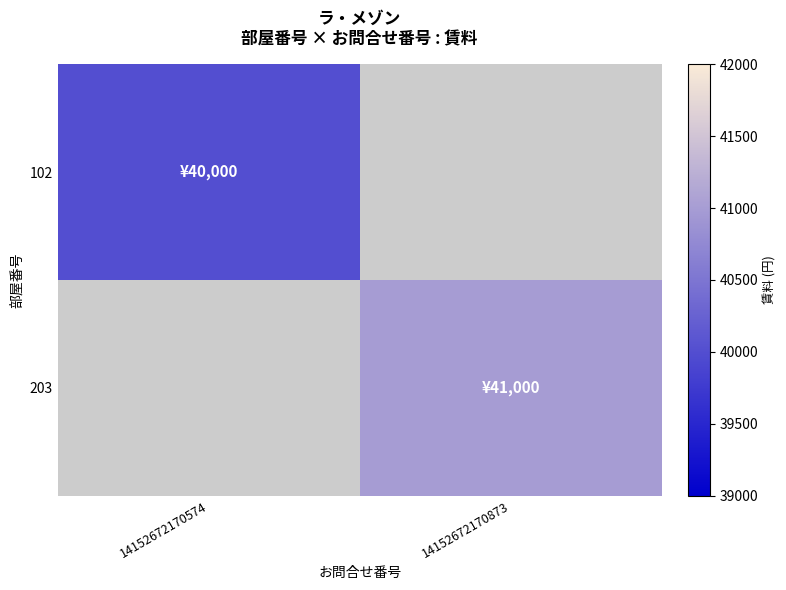

True or false: 102 has a value of 40000.0 at 14152672170574.

True